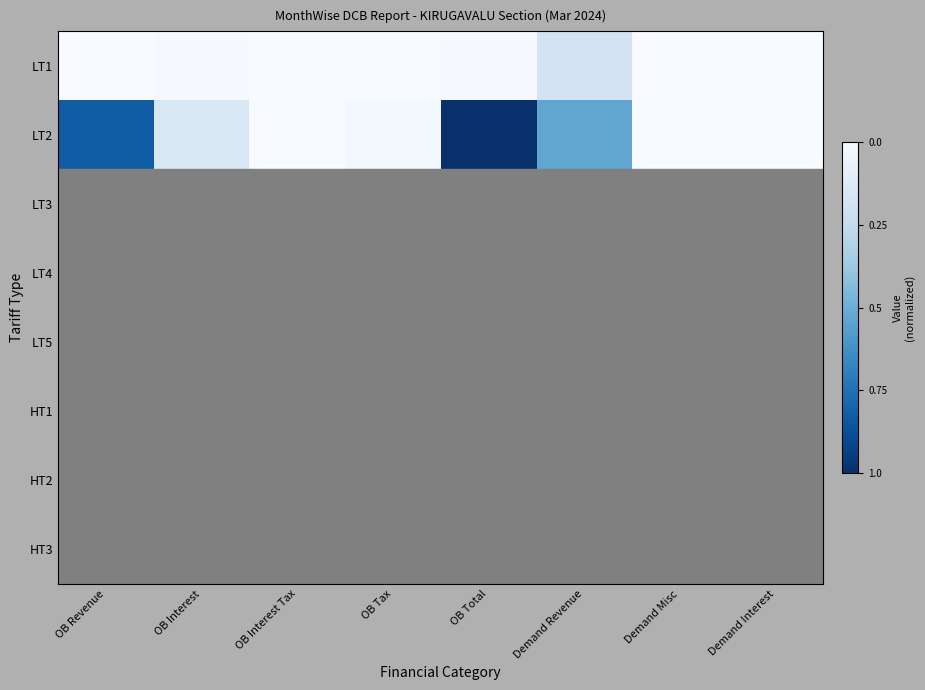

Reading left to right, extract all data points from this chart.

LT1: OB Revenue=1.0	OB Interest=1.0	OB Interest Tax=1.0	OB Tax=1.0	OB Total=1.0	Demand Revenue=0.8	Demand Misc=1.0	Demand Interest=1.0
LT2: OB Revenue=0.2	OB Interest=0.9	OB Interest Tax=1.0	OB Tax=1.0	OB Total=0.0	Demand Revenue=0.5	Demand Misc=1.0	Demand Interest=1.0
LT3: OB Revenue=1.0	OB Interest=1.0	OB Interest Tax=1.0	OB Tax=1.0	OB Total=1.0	Demand Revenue=1.0	Demand Misc=1.0	Demand Interest=1.0
LT4: OB Revenue=1.0	OB Interest=1.0	OB Interest Tax=1.0	OB Tax=1.0	OB Total=1.0	Demand Revenue=1.0	Demand Misc=1.0	Demand Interest=1.0
LT5: OB Revenue=1.0	OB Interest=1.0	OB Interest Tax=1.0	OB Tax=1.0	OB Total=1.0	Demand Revenue=1.0	Demand Misc=1.0	Demand Interest=1.0
HT1: OB Revenue=1.0	OB Interest=1.0	OB Interest Tax=1.0	OB Tax=1.0	OB Total=1.0	Demand Revenue=1.0	Demand Misc=1.0	Demand Interest=1.0
HT2: OB Revenue=1.0	OB Interest=1.0	OB Interest Tax=1.0	OB Tax=1.0	OB Total=1.0	Demand Revenue=1.0	Demand Misc=1.0	Demand Interest=1.0
HT3: OB Revenue=1.0	OB Interest=1.0	OB Interest Tax=1.0	OB Tax=1.0	OB Total=1.0	Demand Revenue=1.0	Demand Misc=1.0	Demand Interest=1.0